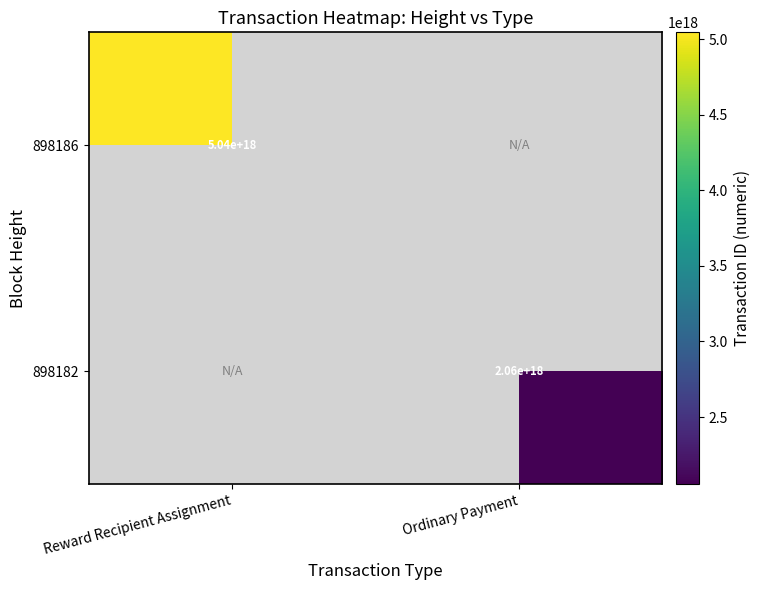

True or false: 898182 has a value of 416360226843530240 at Ordinary Payment.

False